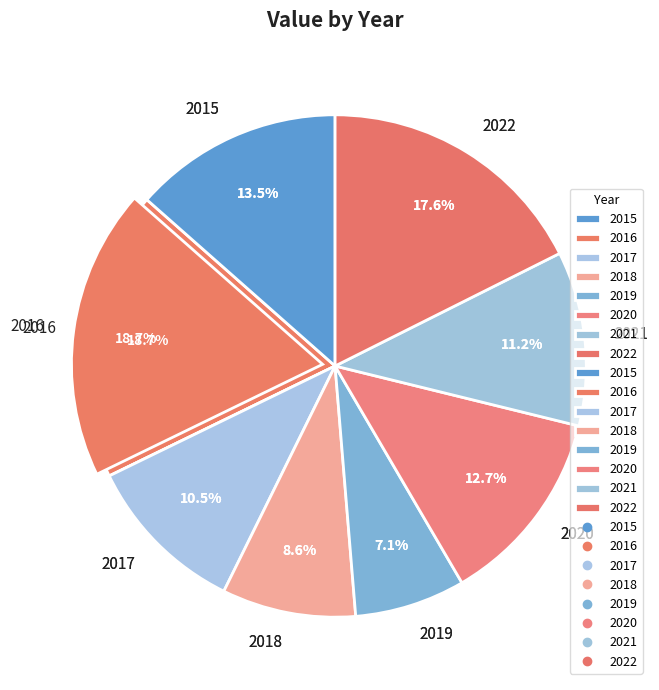

To the nearest percent, what is the difference between the largest and smallest slice percentages?

12%